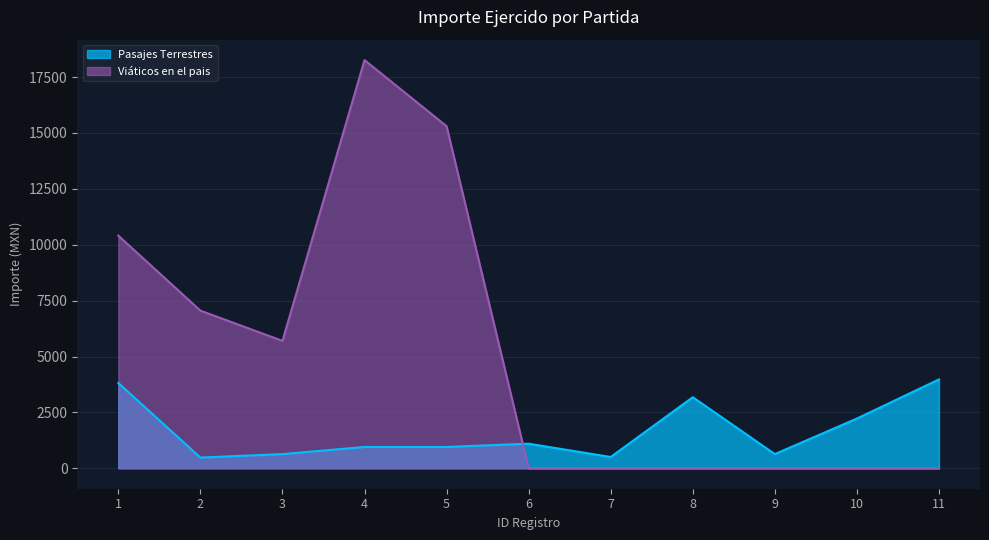

What is the value of the Pasajes Terrestres point at the 6th from the left?

1101.0